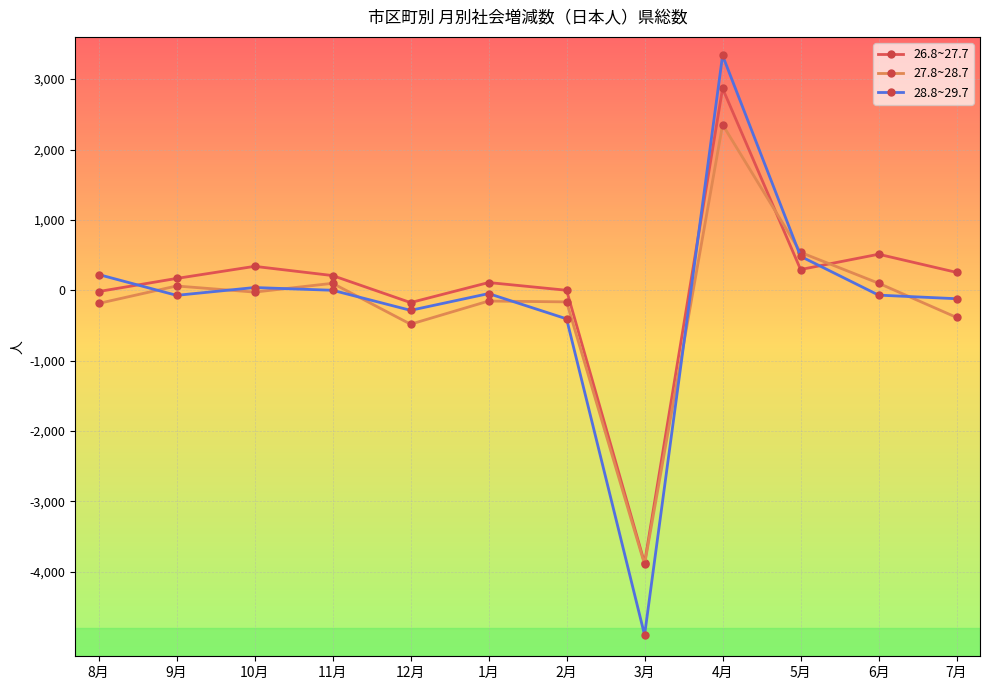

At which label is 27.8~28.7 closest to -771?

12月